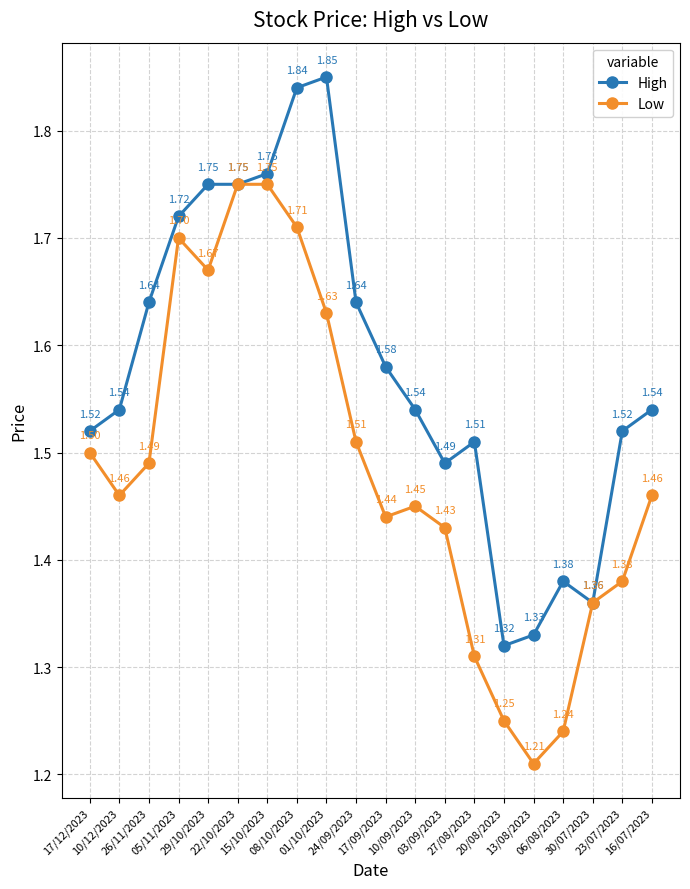

Is this an area chart (filled region under the line)?

No